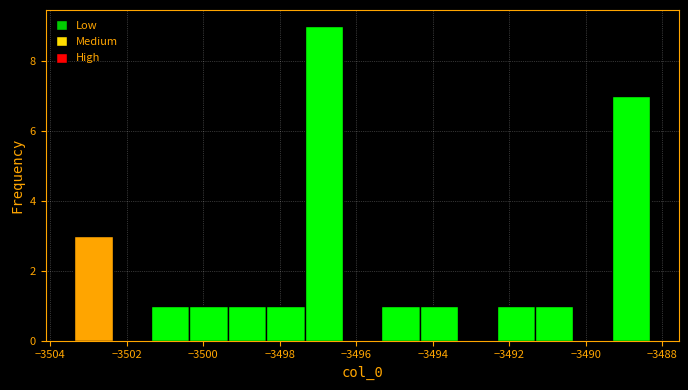

Over which range of the x-axis is the bar tallest?

-3497.4 to -3496.4